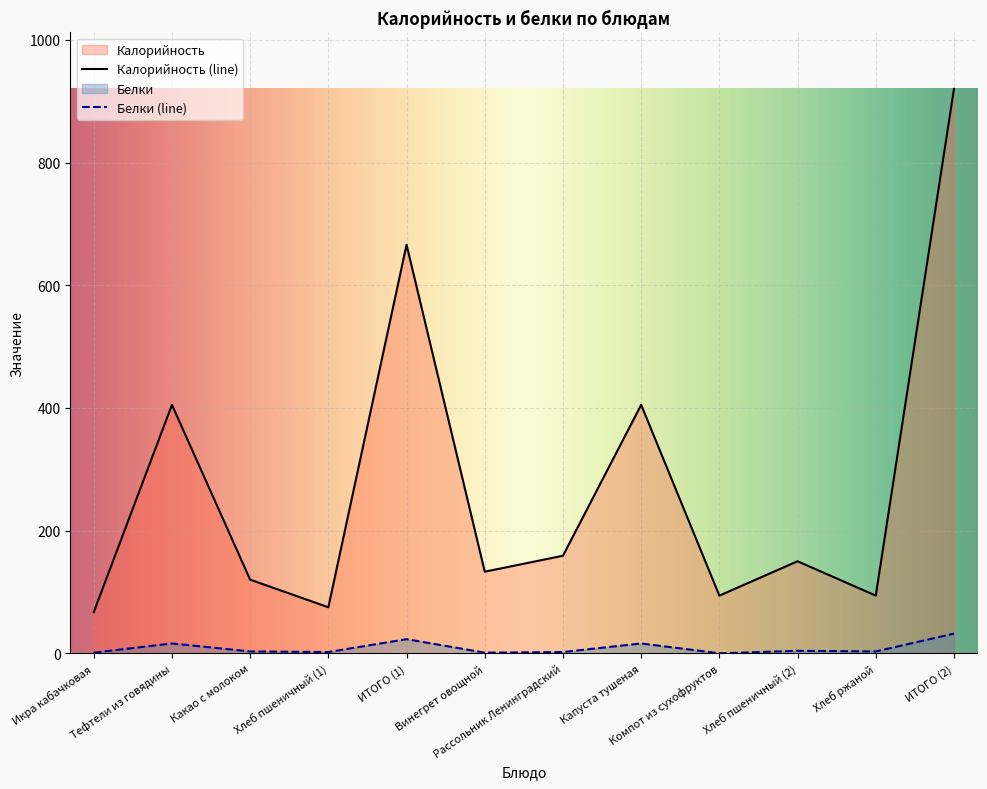

What is the sum of the Калорийность values at Компот из сухофруктов and ИТОГО (1)?

760